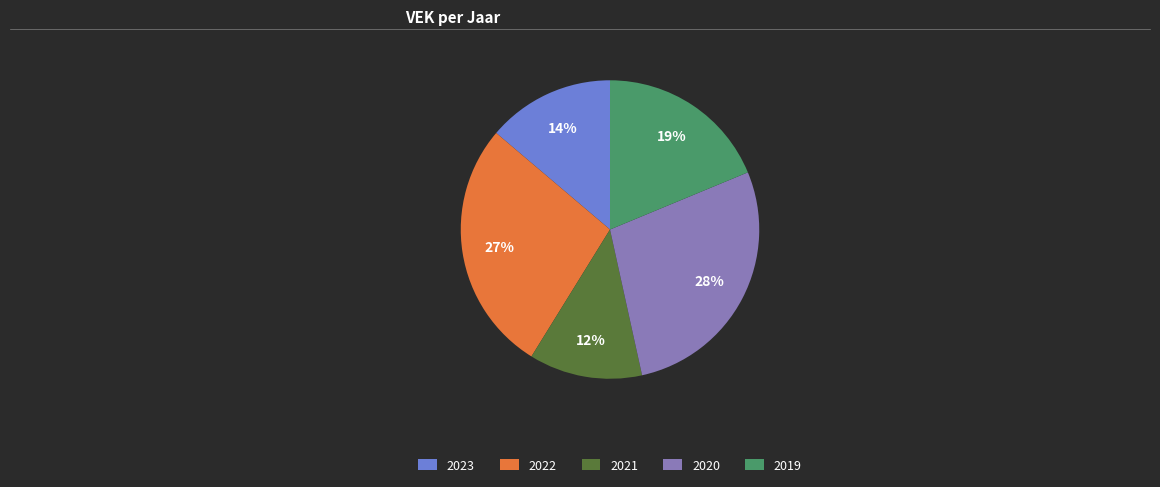

What is the smallest slice in the pie chart?

2021